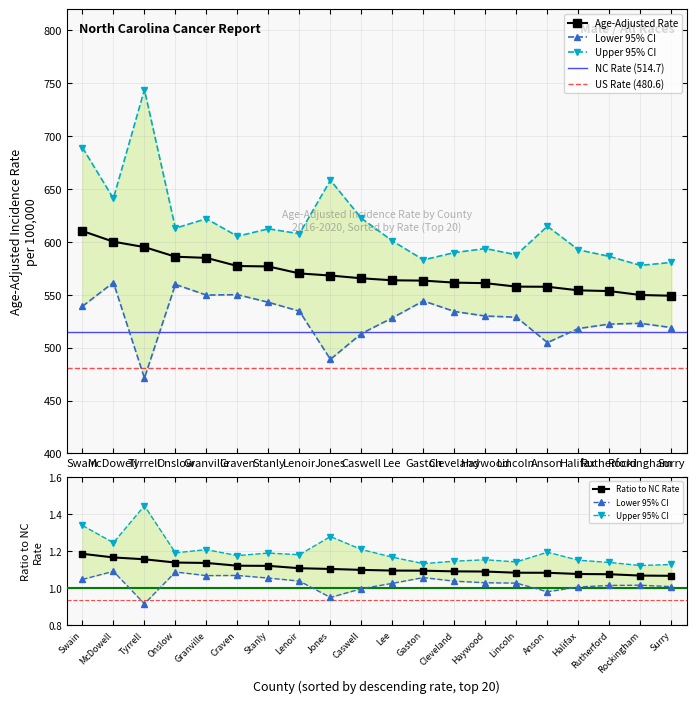

At how many categories does at least one series exceed 596?

12